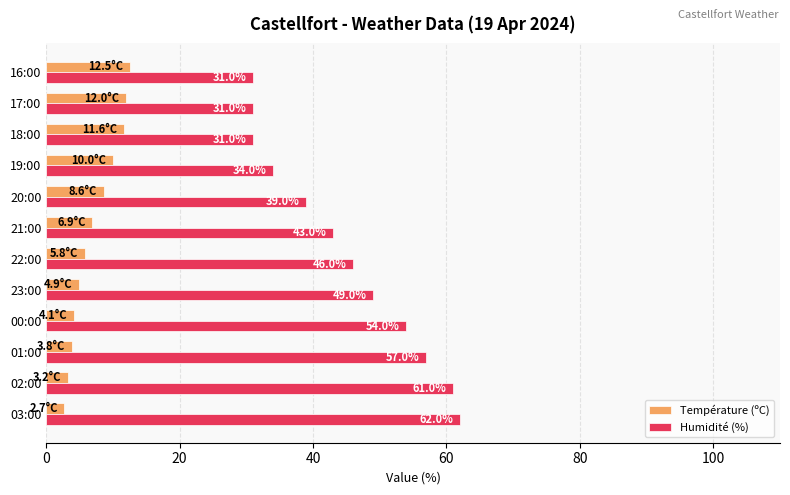

Is it true that Humidité (%) equals 49.0 at 23:00?

True